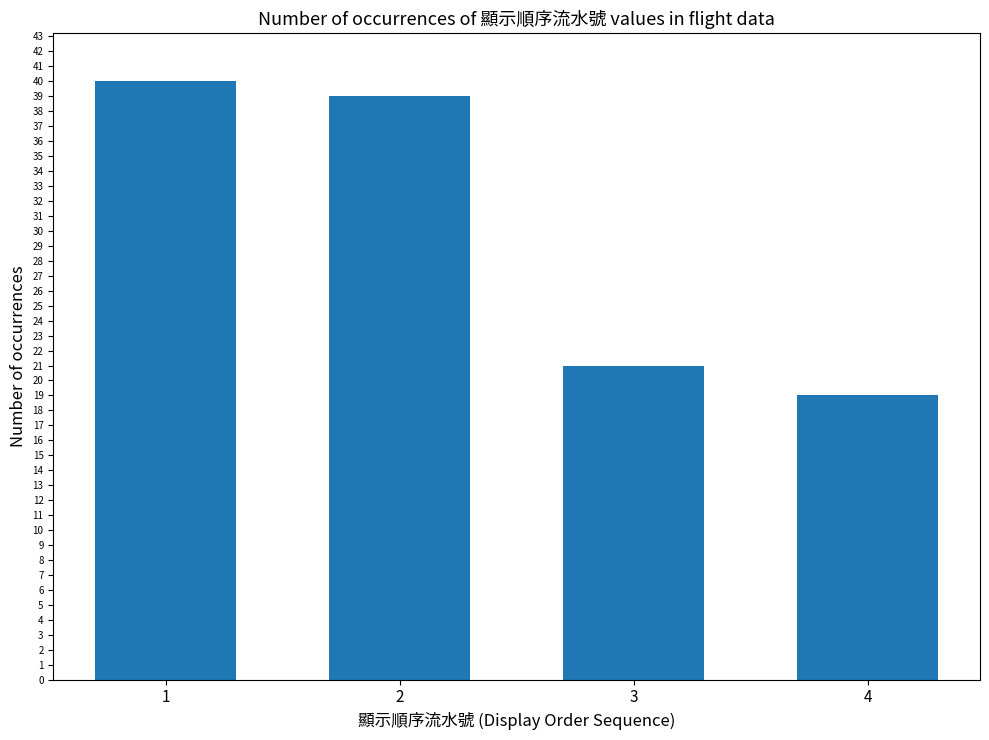

What is the ratio of the value at 2 to the value at 3?

1.9